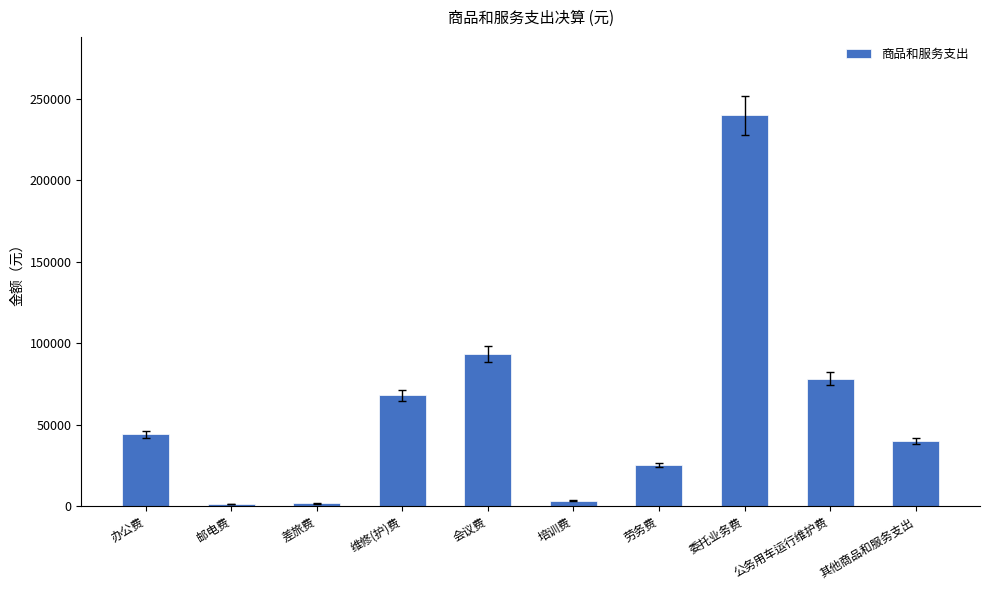

What is the ratio of the value at 劳务费 to the value at 邮电费?

20.0